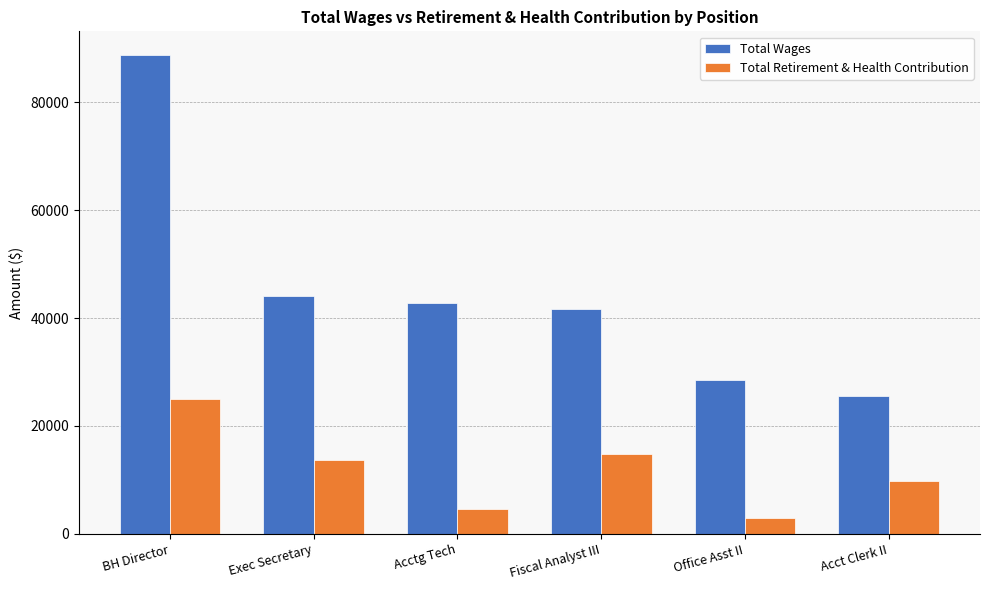

Rank the series by their maximum value, from highest to lowest.

Total Wages, Total Retirement & Health Contribution